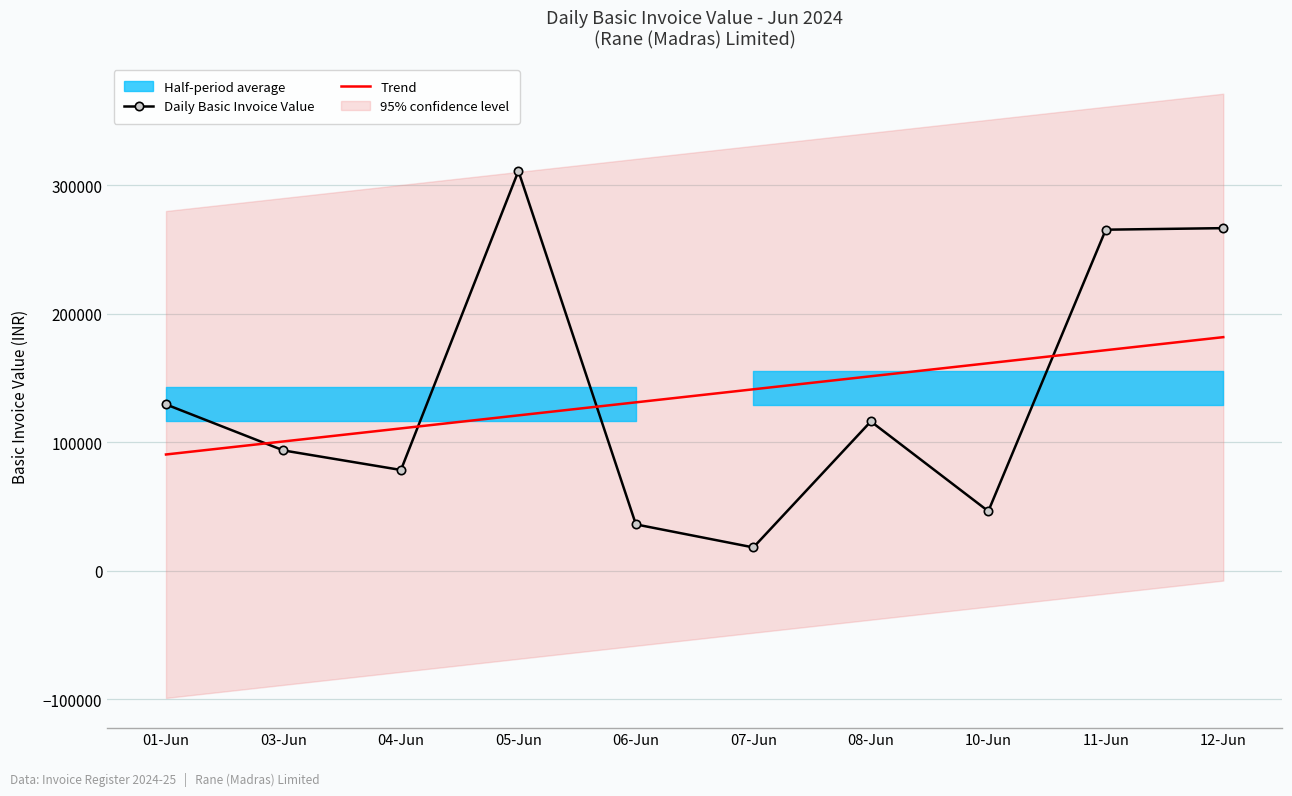

Which series changed the most between 08-Jun and 11-Jun?

Daily Basic Invoice Value